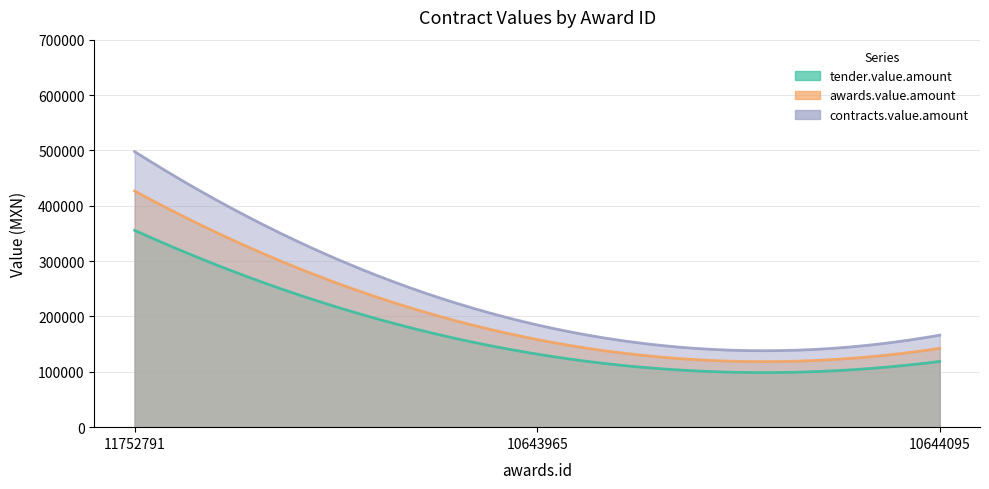

Which category has the lowest value across all series?

10644095